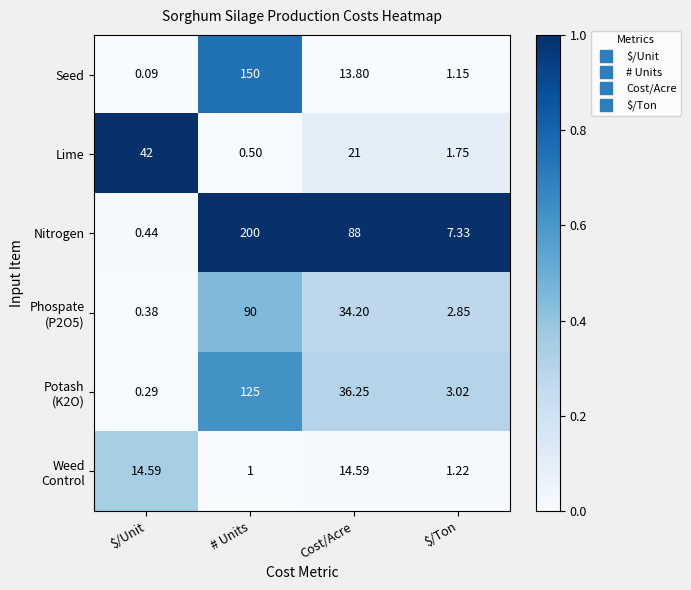

Which series has the largest total across all categories?

Nitrogen